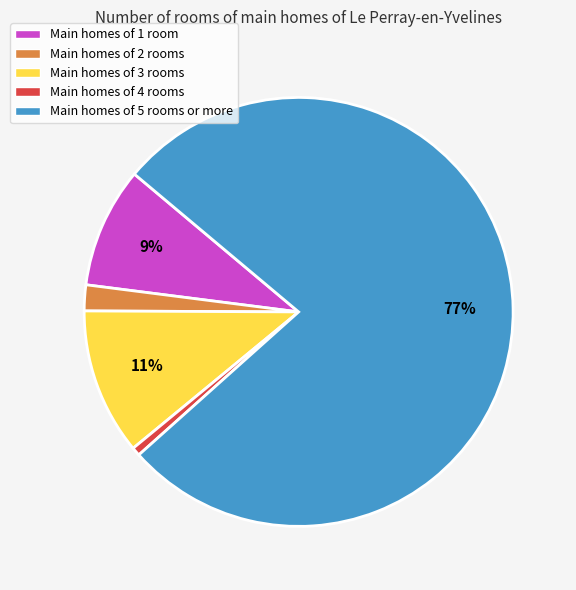

To the nearest percent, what is the average slice percentage?

20%